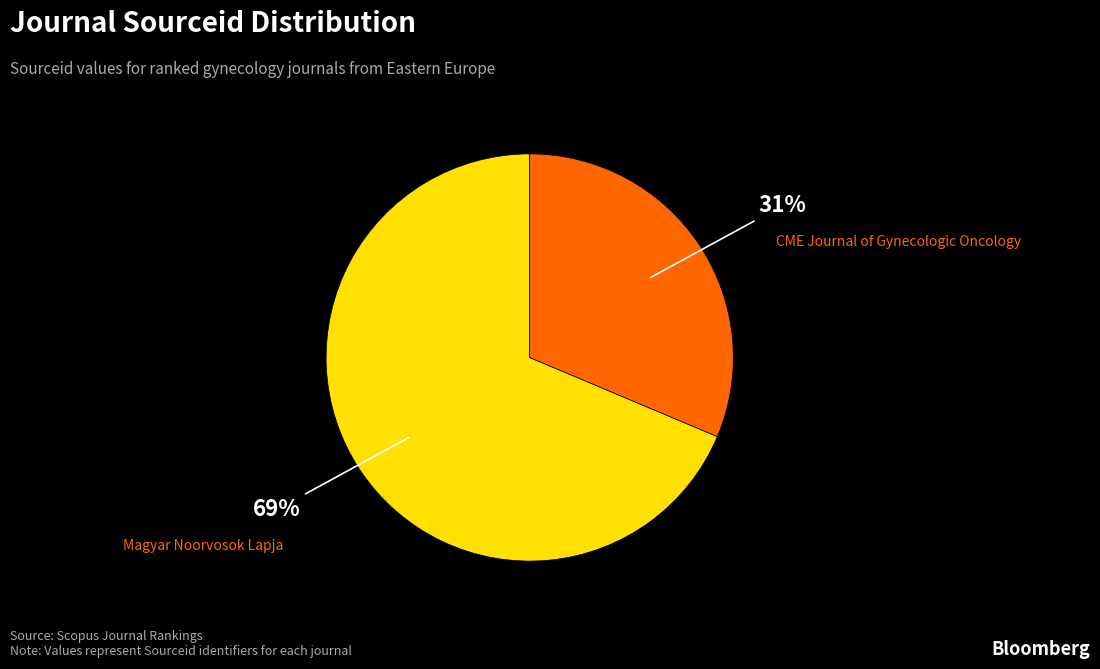

Which category accounts for the majority?

Magyar Noorvosok Lapja